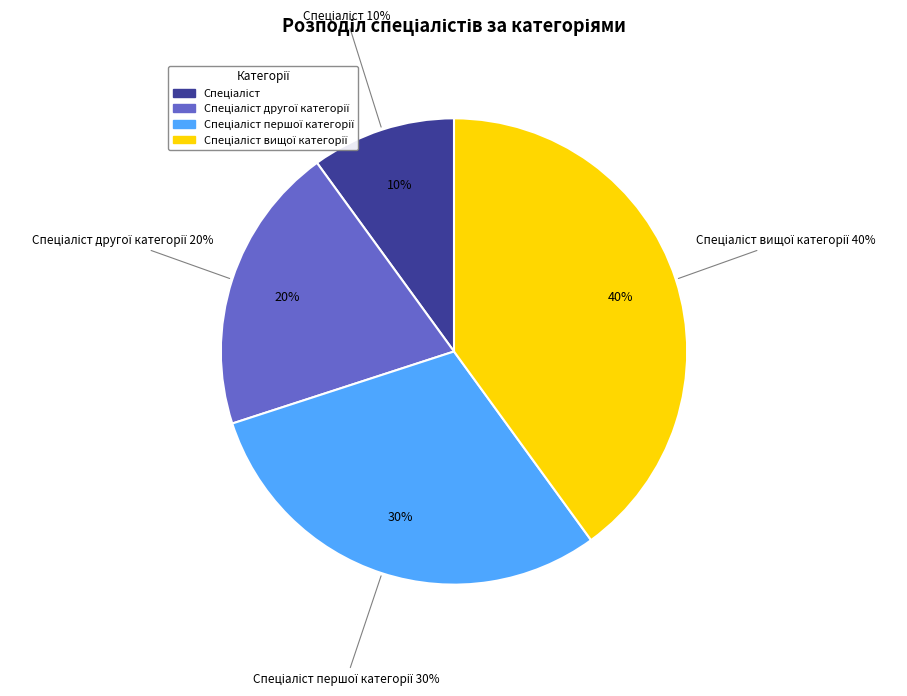

To the nearest percent, what portion does Спеціаліст першої категорії represent?

30%